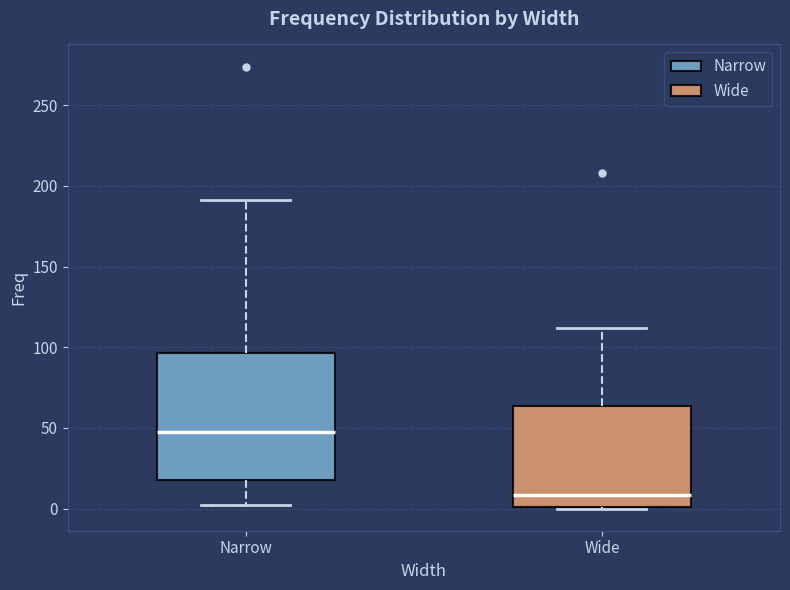

Comparing the boxes themselves (not the whiskers), which one is the tallest?

Narrow